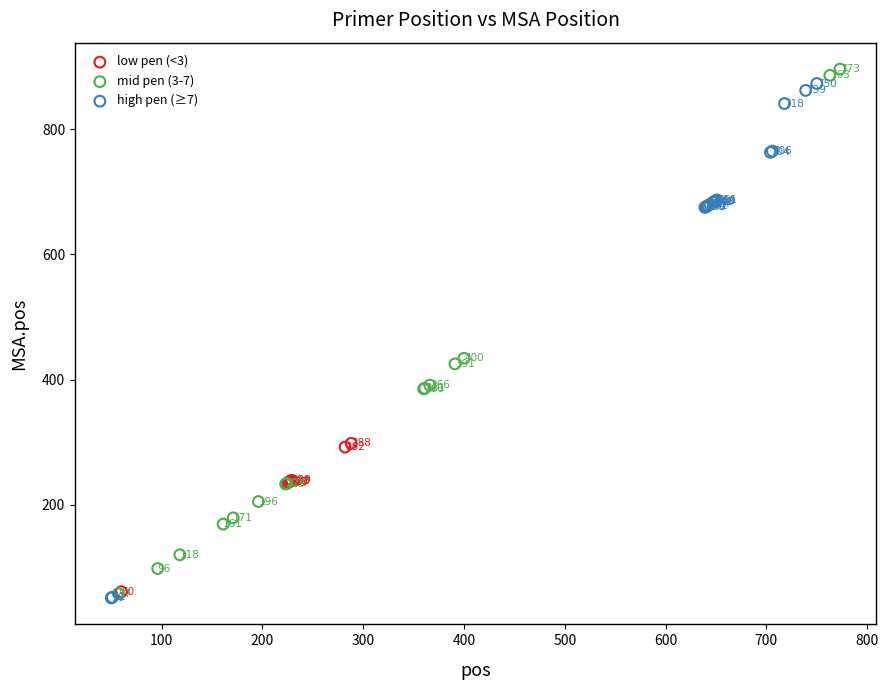

What are all the series names shown in the legend?

low pen (<3), mid pen (3-7), high pen (≥7)